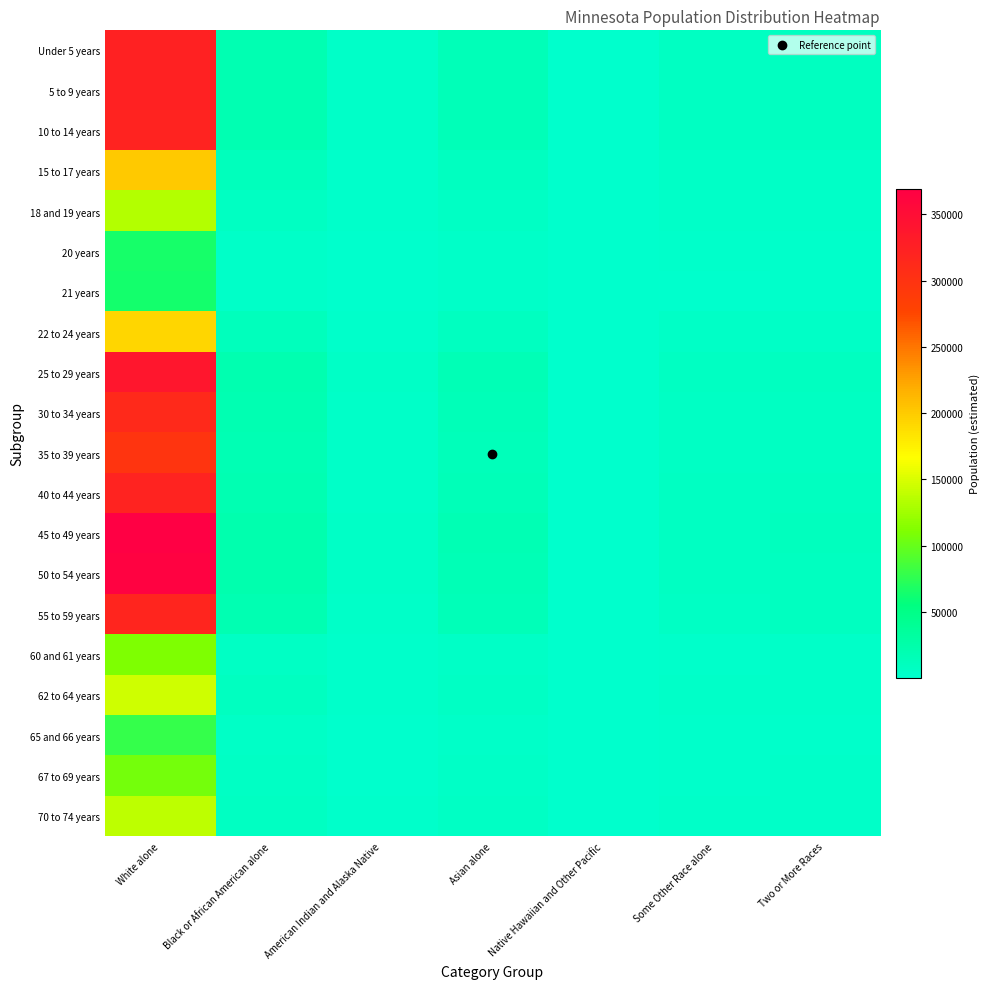

What is the spread (max minus min) of values at White alone?

305175.0